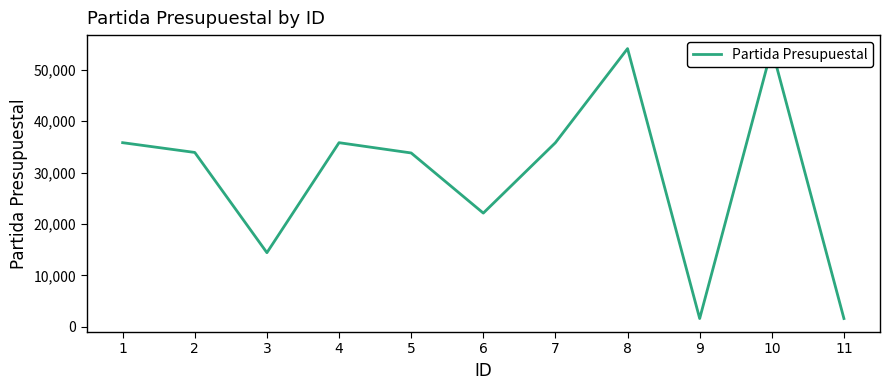

Where is the data nearest to the value 27847?

6